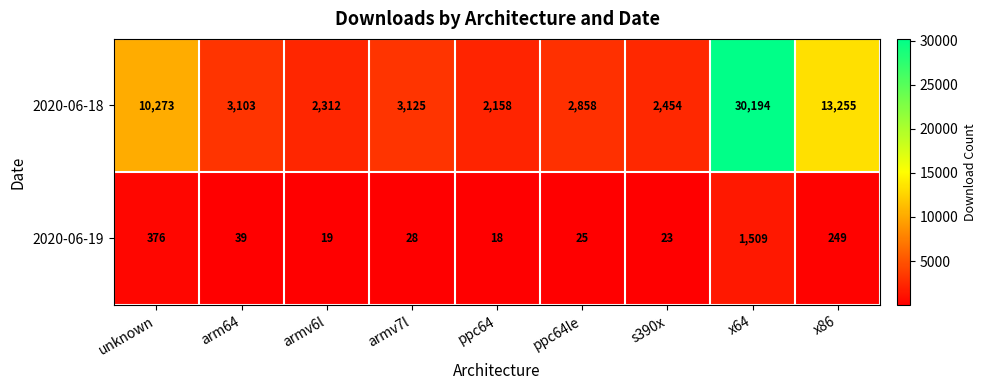

Which series has the largest total across all categories?

2020-06-18